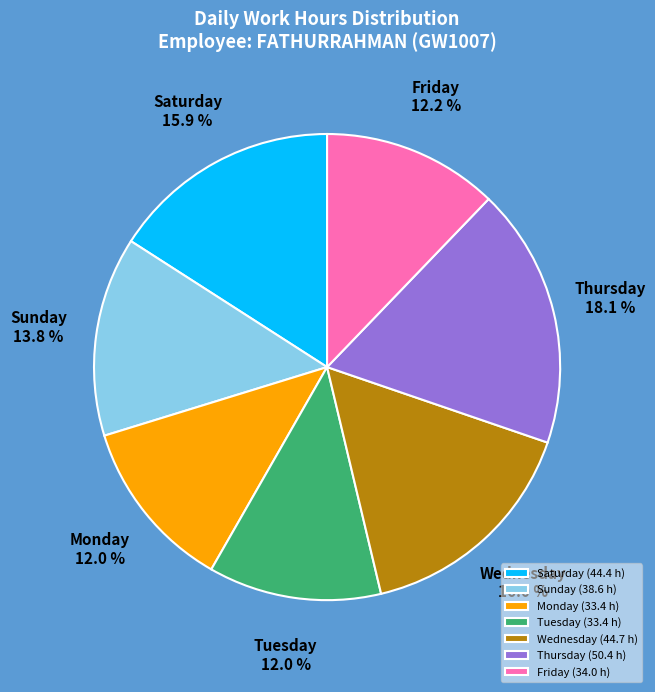

Count the number of slices in the pie.

7